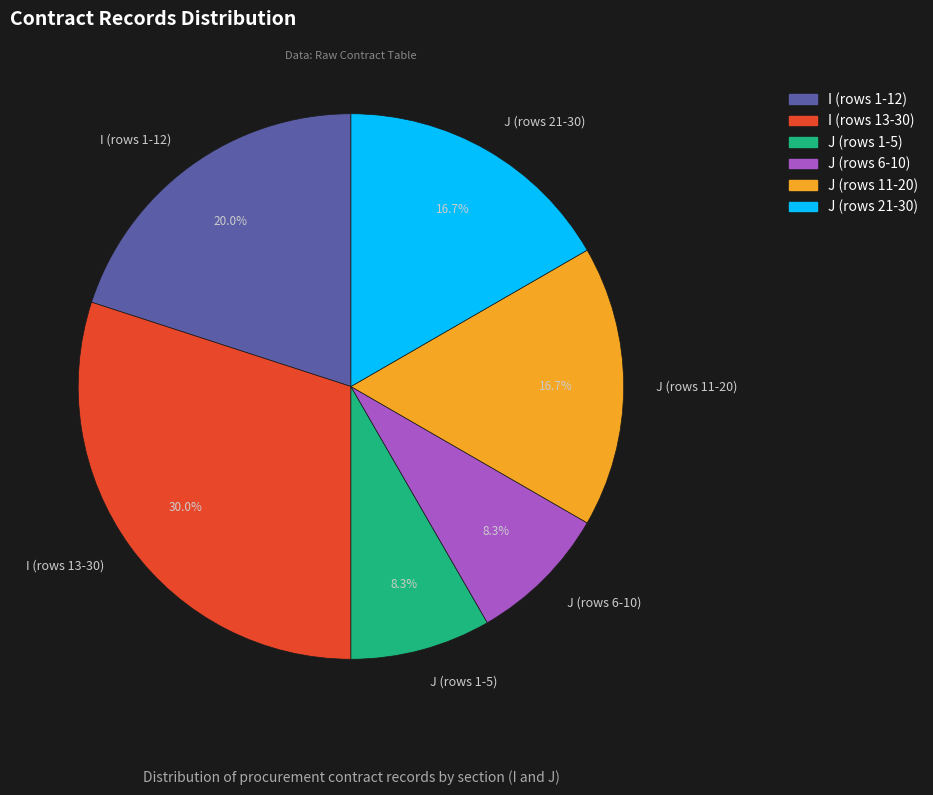

Is the sum of J (rows 21-30) and J (rows 6-10) greater than half?

No